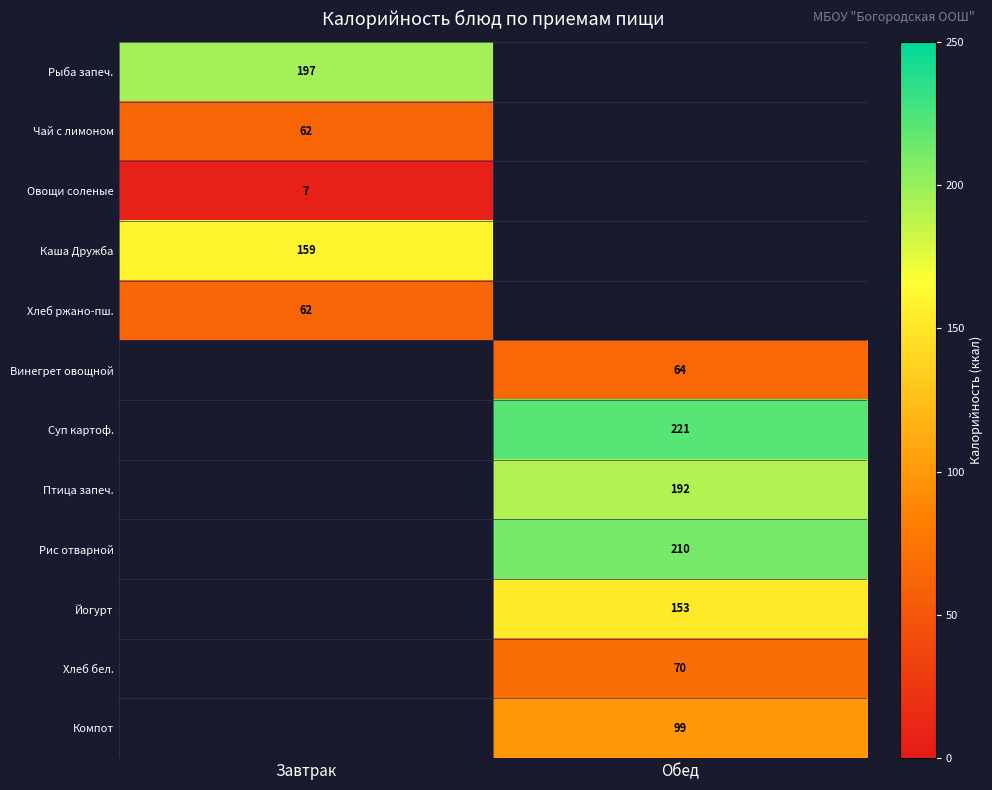

True or false: Овощи соленые has a value of 10 at Завтрак.

False